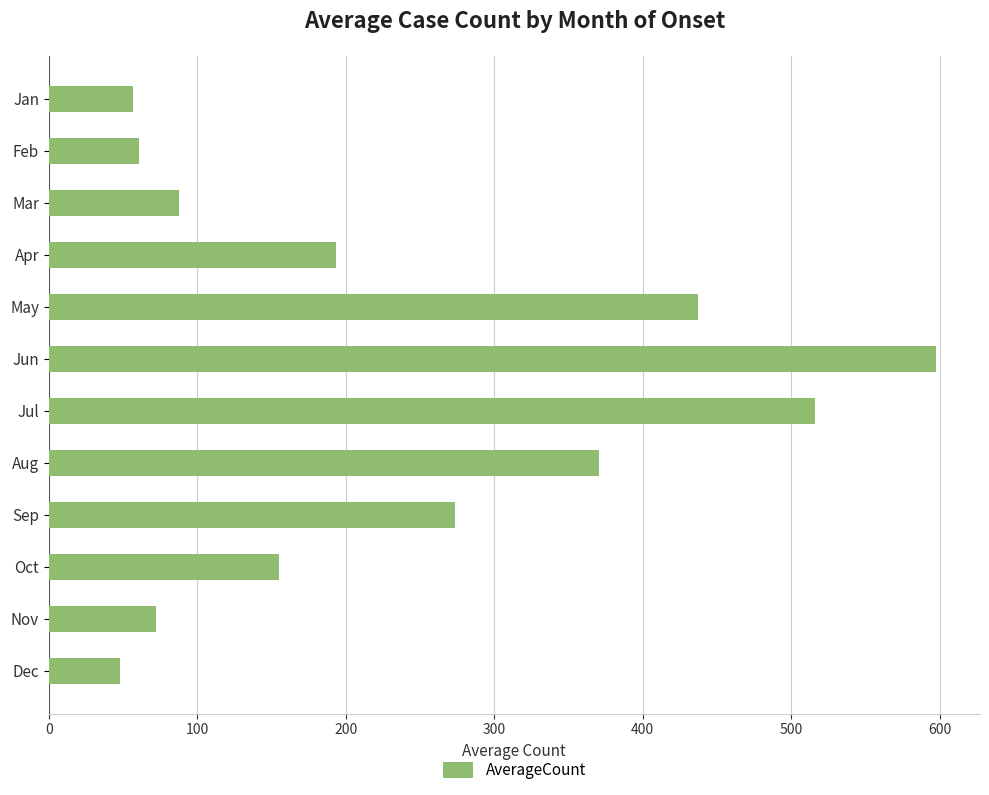

Is it true that the value at Mar is 134.7?

False